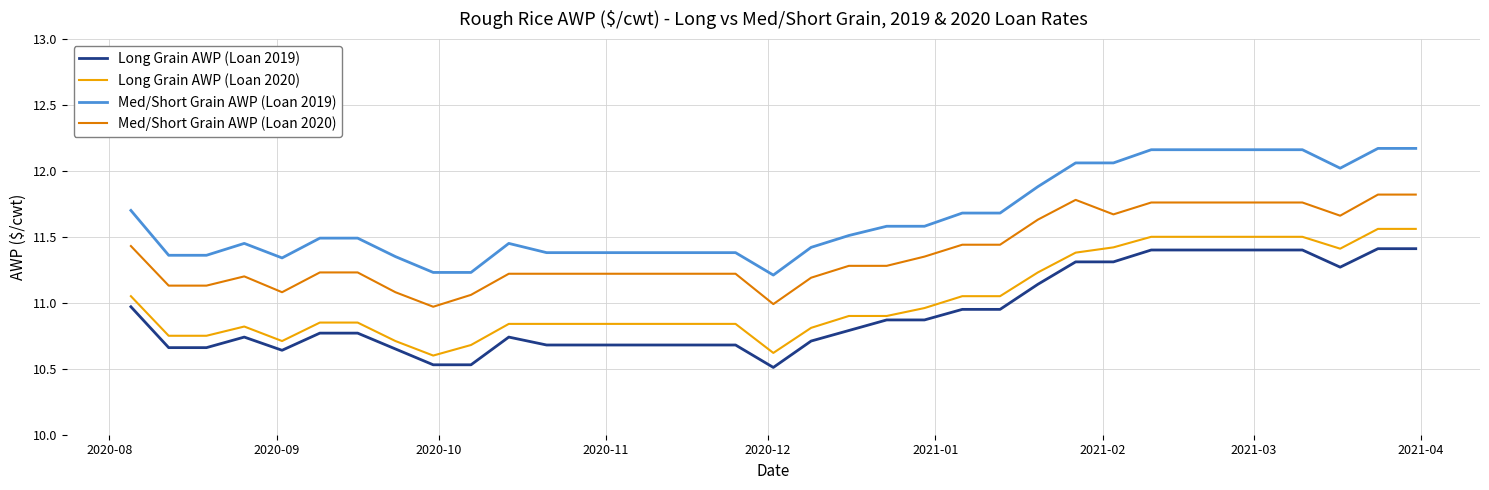

What is the difference between the maximum and second lowest values in the Long Grain AWP (Loan 2020) series?

0.9